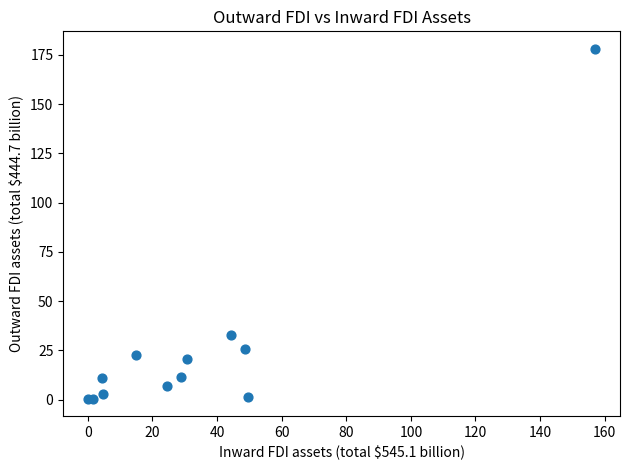

What Y value in the scatter plot is closest to 89?

33.1